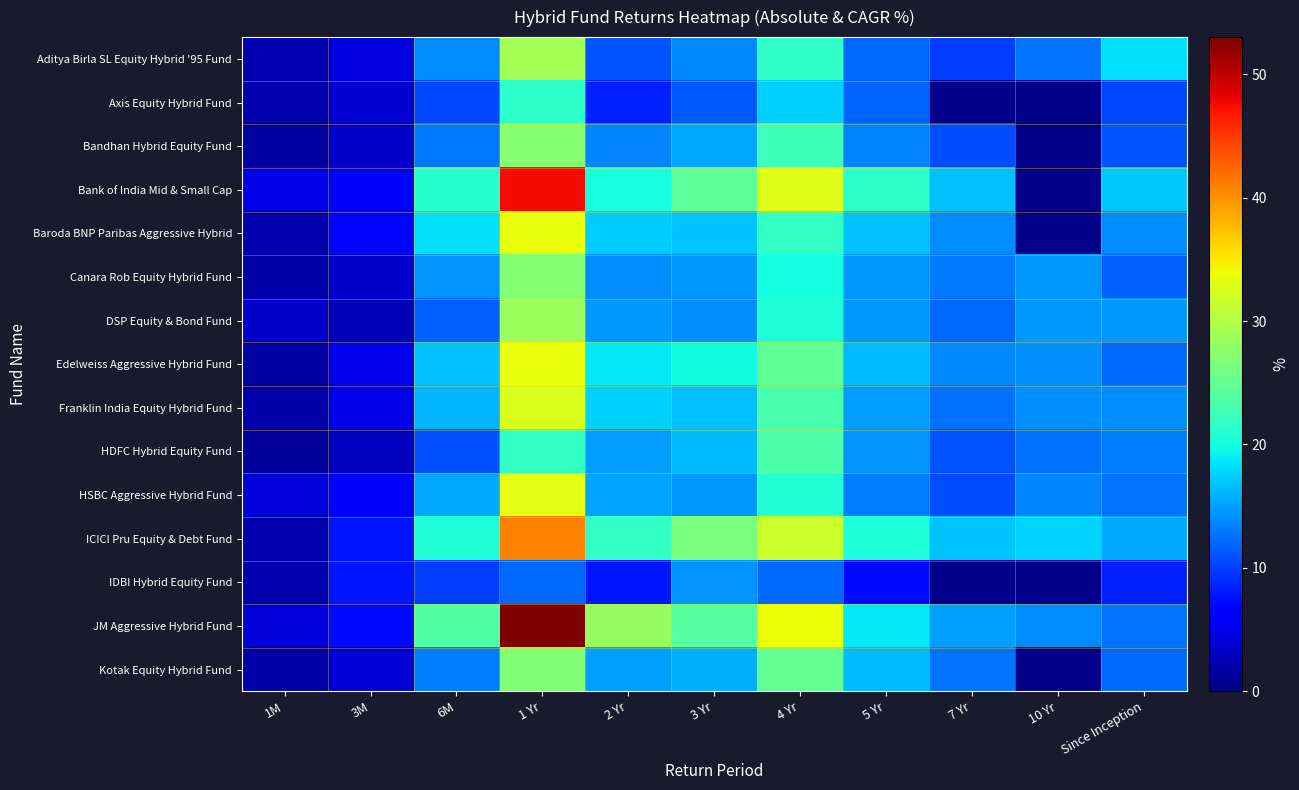

List the labels in order of Edelweiss Aggressive Hybrid Fund value, smallest first.

1M, 3M, Since Inception, 7 Yr, 10 Yr, 5 Yr, 6M, 2 Yr, 3 Yr, 4 Yr, 1 Yr